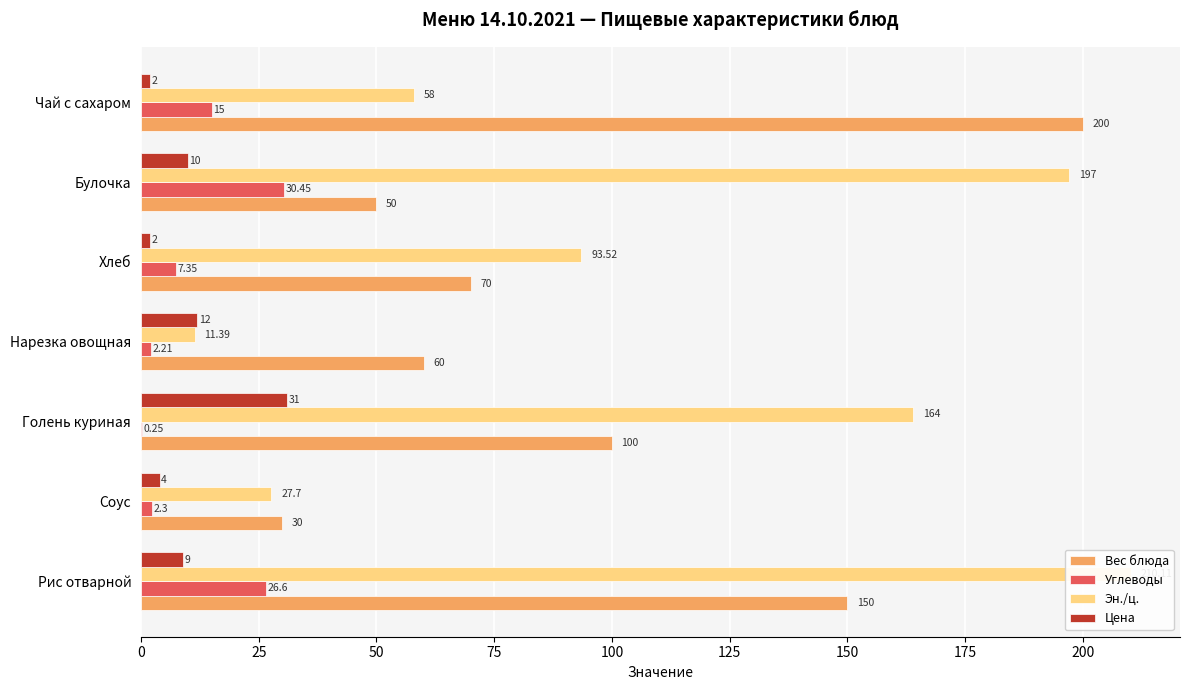

How many distinct data groups are displayed?

4